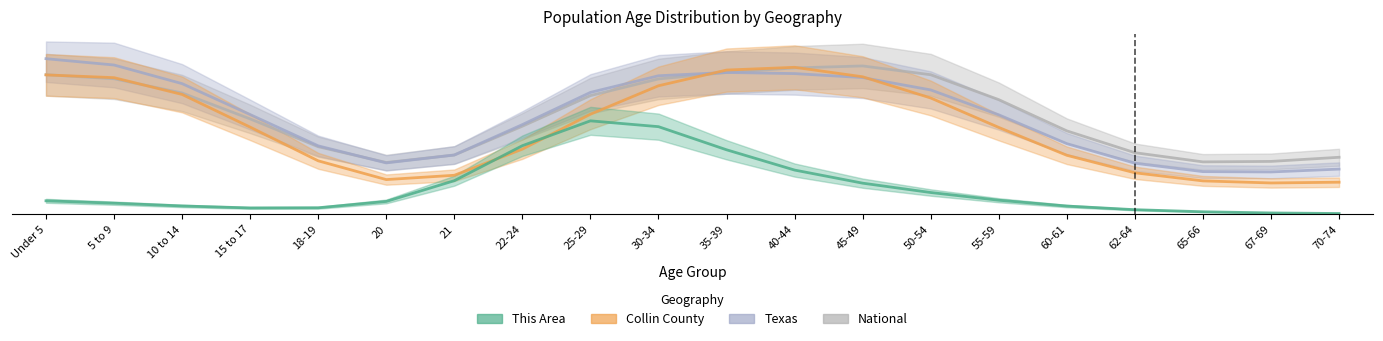

What is the lowest value of the Texas series?

26.8